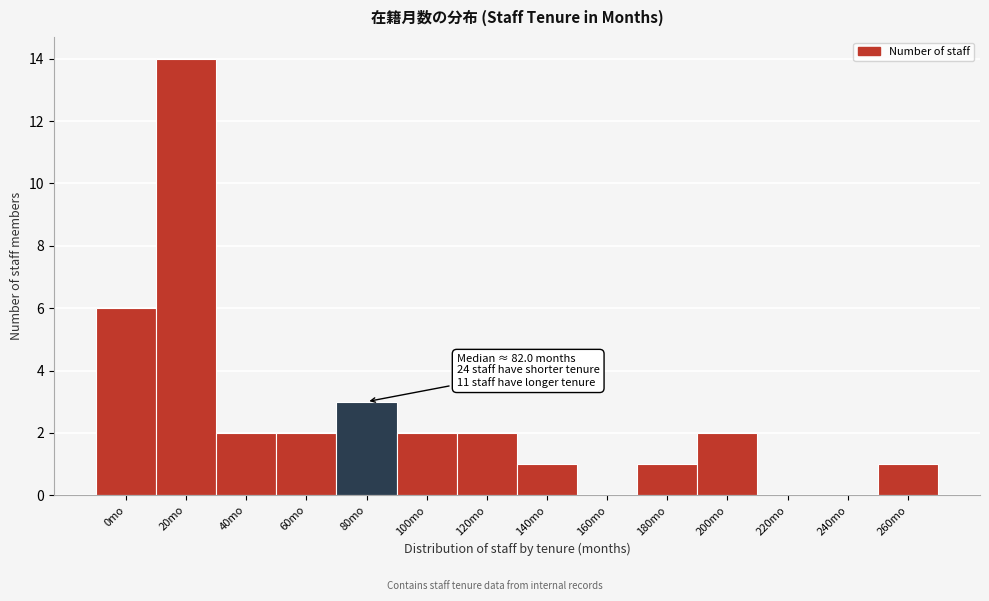

Reading left to right, what are all the values shown in this chart?

0mo=6	20mo=14	40mo=2	60mo=2	80mo=3	100mo=2	120mo=2	140mo=1	160mo=0	180mo=1	200mo=2	220mo=0	240mo=0	260mo=1